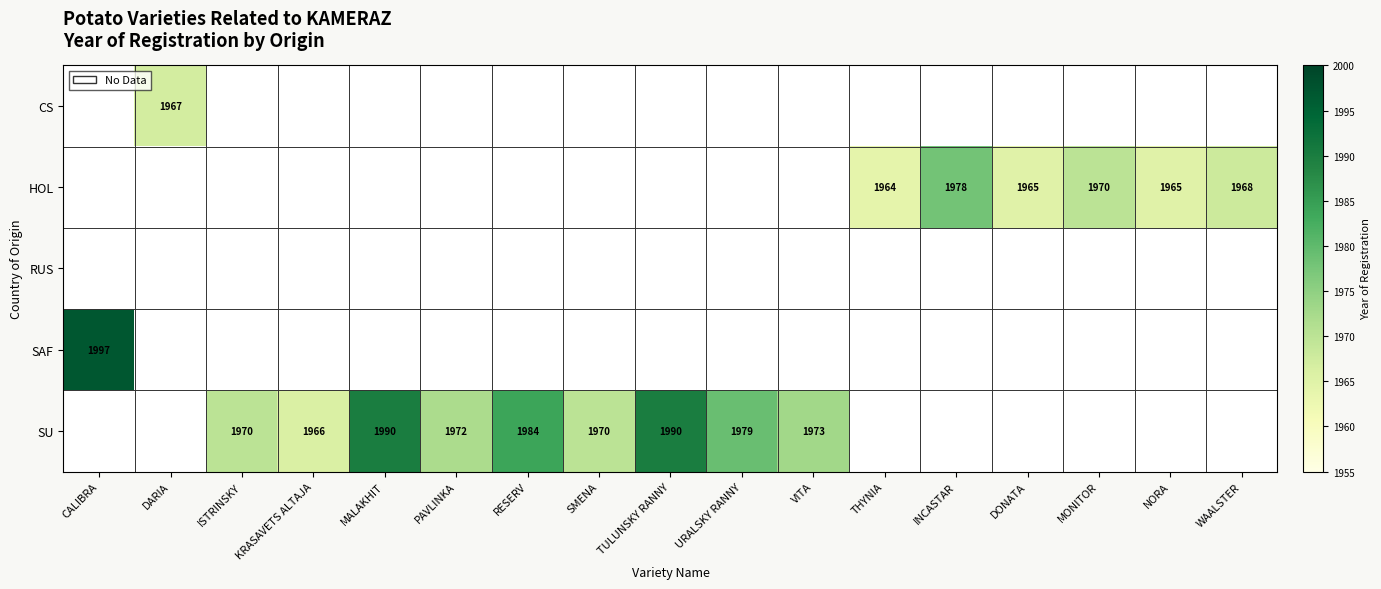

The value of HOL at INCASTAR is 921. True or false?

False